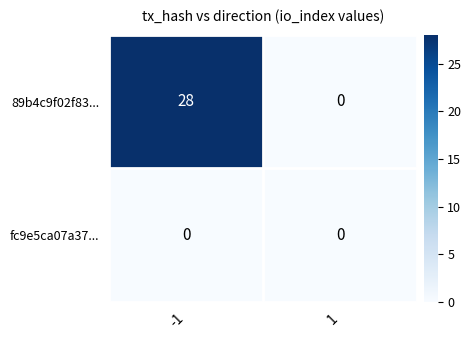

How many data points does each series have?

2